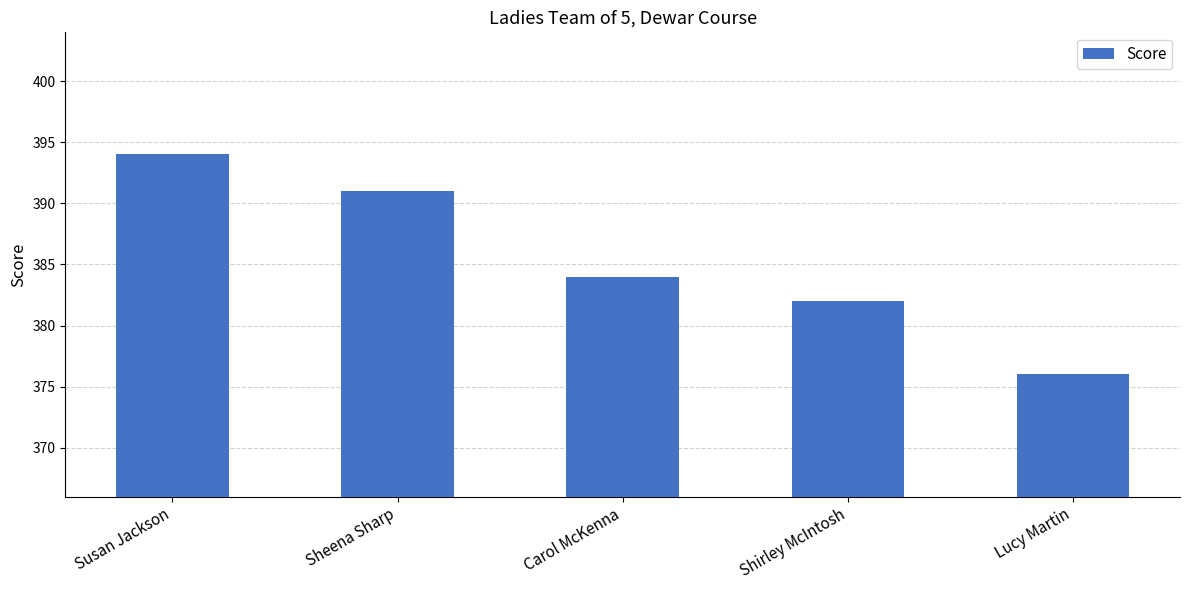

What is the minimum value shown in the chart?

376